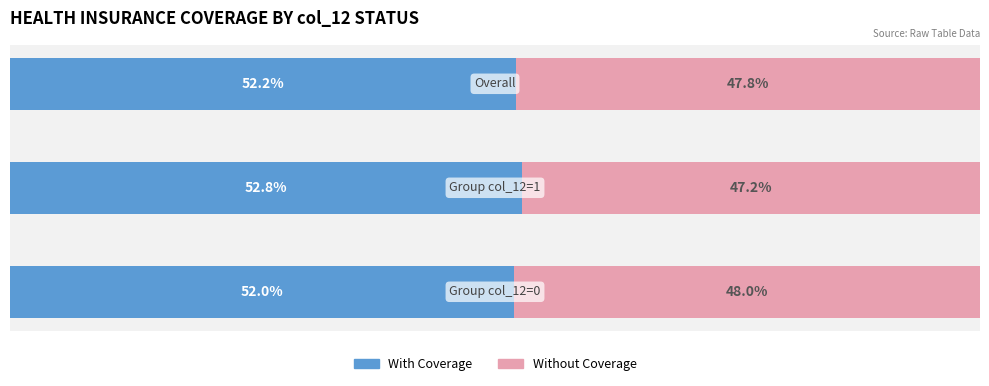

Reading left to right, what are all the values shown in this chart?

With Coverage: 52.0	52.8	52.2
Without Coverage: 48.0	47.2	47.8